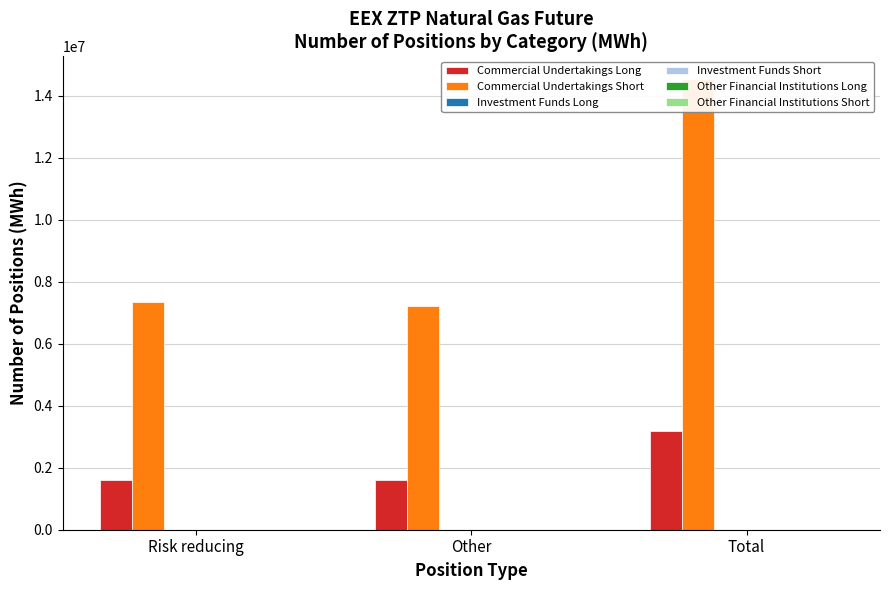

How many bars are there in total?

18